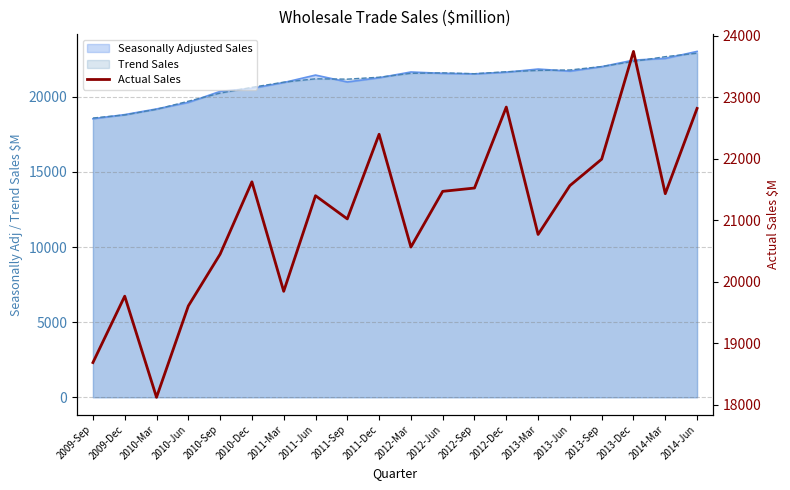

How many data points does each series have?

20